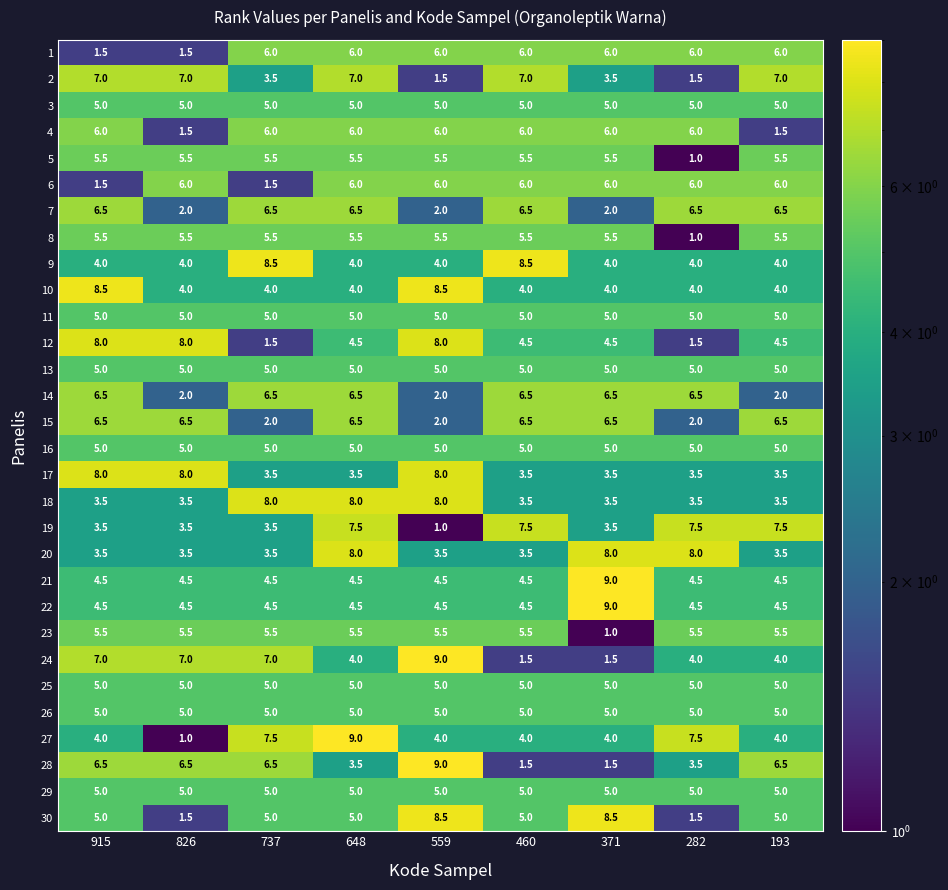

Read the 3 value at 648.

5.0